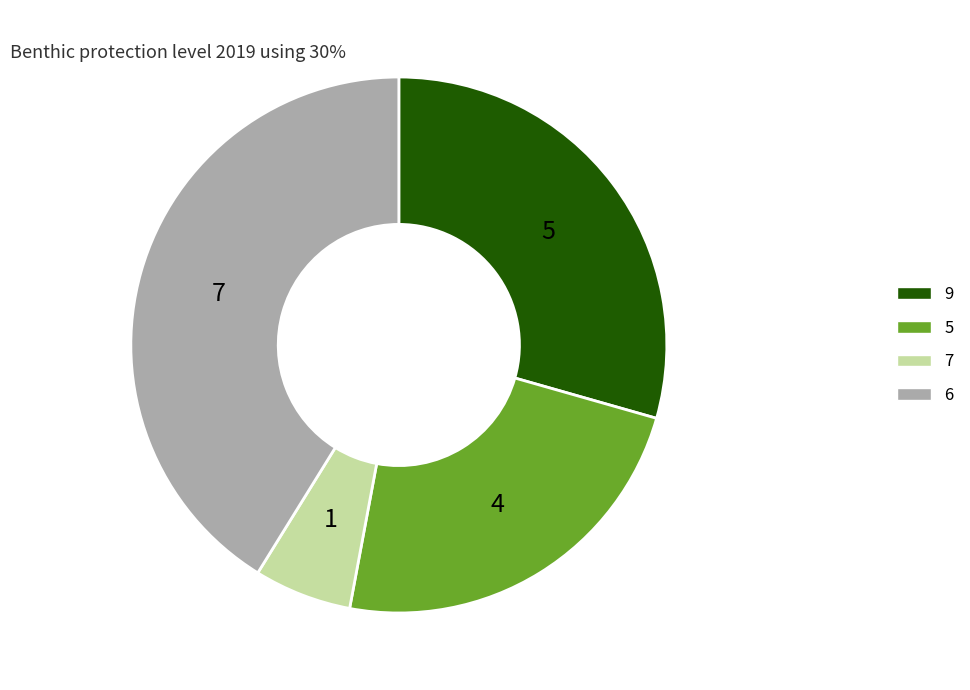

Is there a majority slice in this chart?

No